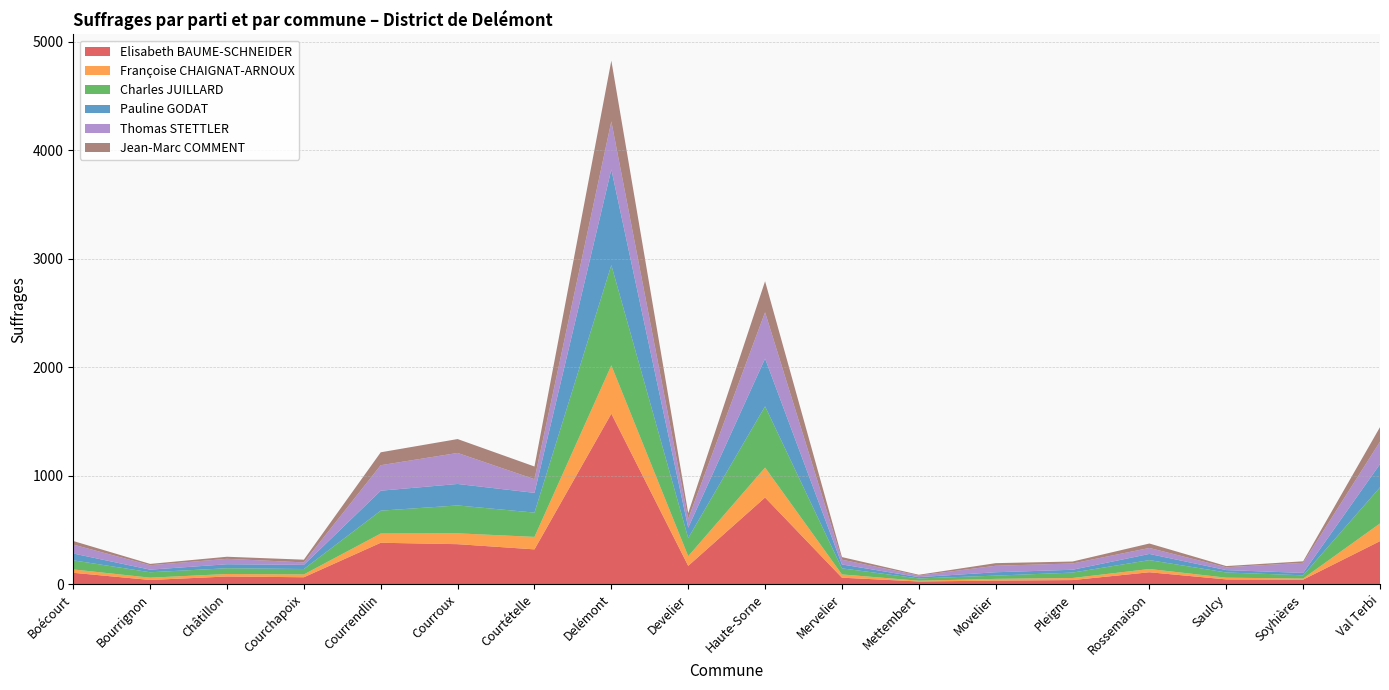

Reading left to right, extract all data points from this chart.

Elisabeth BAUME-SCHNEIDER: Boécourt=104	Bourrignon=38	Châtillon=70	Courchapoix=63	Courrendlin=381	Courroux=368	Courtételle=320	Delémont=1571	Develier=168	Haute-Sorne=798	Mervelier=59	Mettembert=24	Movelier=32	Pleigne=37	Rossemaison=109	Saulcy=43	Soyhières=41	Val Terbi=396
Françoise CHAIGNAT-ARNOUX: Boécourt=31	Bourrignon=21	Châtillon=23	Courchapoix=26	Courrendlin=85	Courroux=100	Courtételle=115	Delémont=445	Develier=89	Haute-Sorne=276	Mervelier=30	Mettembert=7	Movelier=16	Pleigne=19	Rossemaison=30	Saulcy=16	Soyhières=10	Val Terbi=163
Charles JUILLARD: Boécourt=84	Bourrignon=50	Châtillon=53	Courchapoix=50	Courrendlin=211	Courroux=257	Courtételle=224	Delémont=925	Develier=168	Haute-Sorne=565	Mervelier=56	Mettembert=21	Movelier=30	Pleigne=50	Rossemaison=82	Saulcy=48	Soyhières=30	Val Terbi=333
Pauline GODAT: Boécourt=63	Bourrignon=24	Châtillon=37	Courchapoix=38	Courrendlin=184	Courroux=198	Courtételle=182	Delémont=882	Develier=95	Haute-Sorne=440	Mervelier=36	Mettembert=12	Movelier=31	Pleigne=26	Rossemaison=57	Saulcy=22	Soyhières=22	Val Terbi=214
Thomas STETTLER: Boécourt=82	Bourrignon=41	Châtillon=50	Courchapoix=23	Courrendlin=235	Courroux=286	Courtételle=126	Delémont=443	Develier=82	Haute-Sorne=427	Mervelier=44	Mettembert=15	Movelier=60	Pleigne=58	Rossemaison=55	Saulcy=26	Soyhières=93	Val Terbi=207
Jean-Marc COMMENT: Boécourt=33	Bourrignon=12	Châtillon=19	Courchapoix=25	Courrendlin=119	Courroux=128	Courtételle=117	Delémont=560	Develier=52	Haute-Sorne=286	Mervelier=24	Mettembert=7	Movelier=24	Pleigne=18	Rossemaison=41	Saulcy=11	Soyhières=14	Val Terbi=134